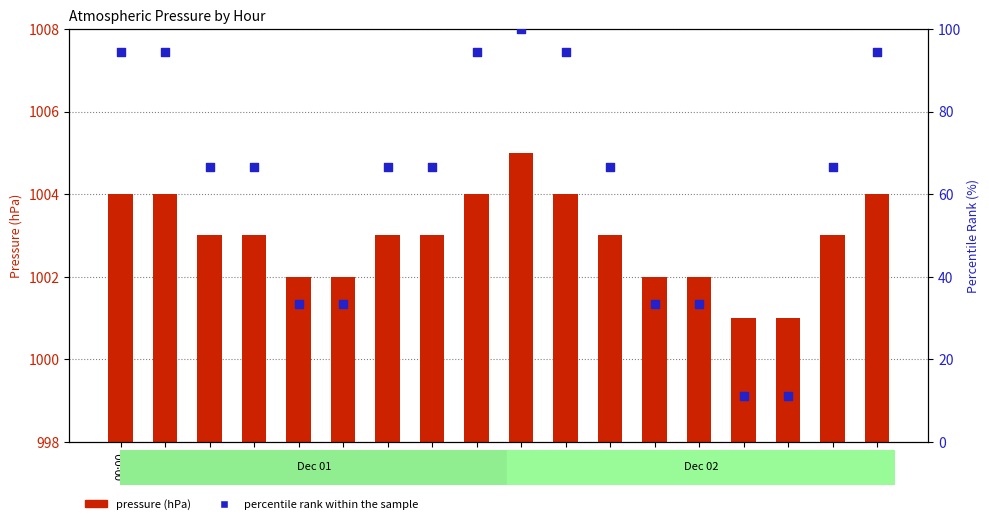

At which category is the sum across all series the highest?

09:00